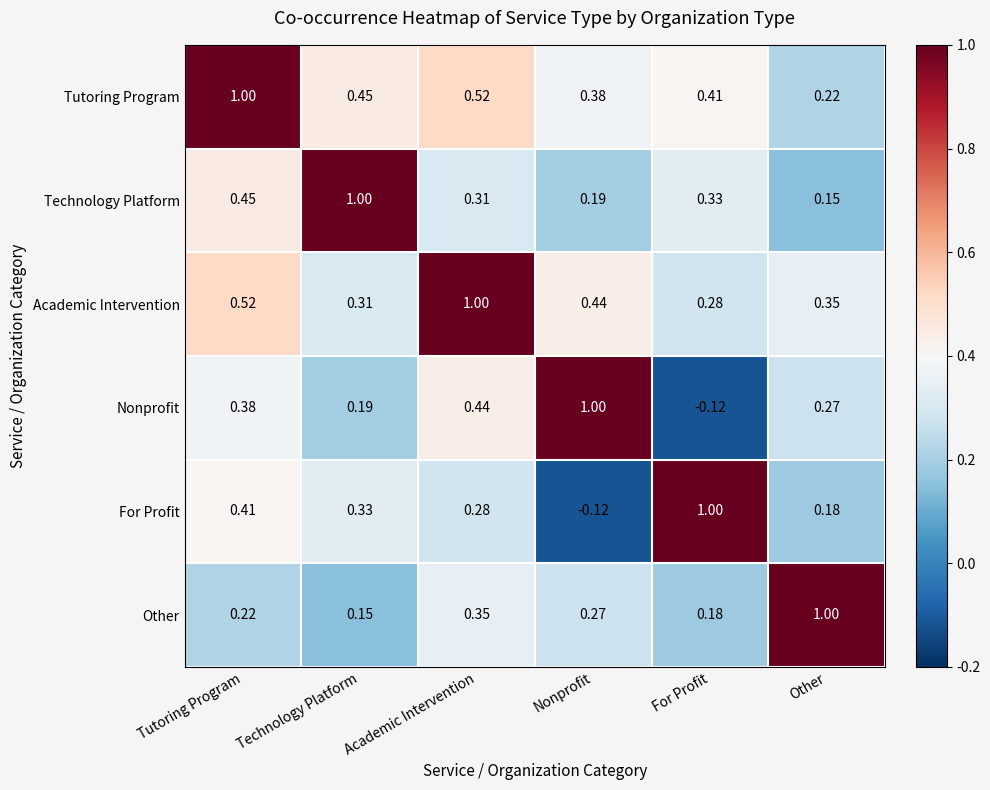

Rank the categories by For Profit value from highest to lowest.

For Profit, Tutoring Program, Technology Platform, Academic Intervention, Other, Nonprofit